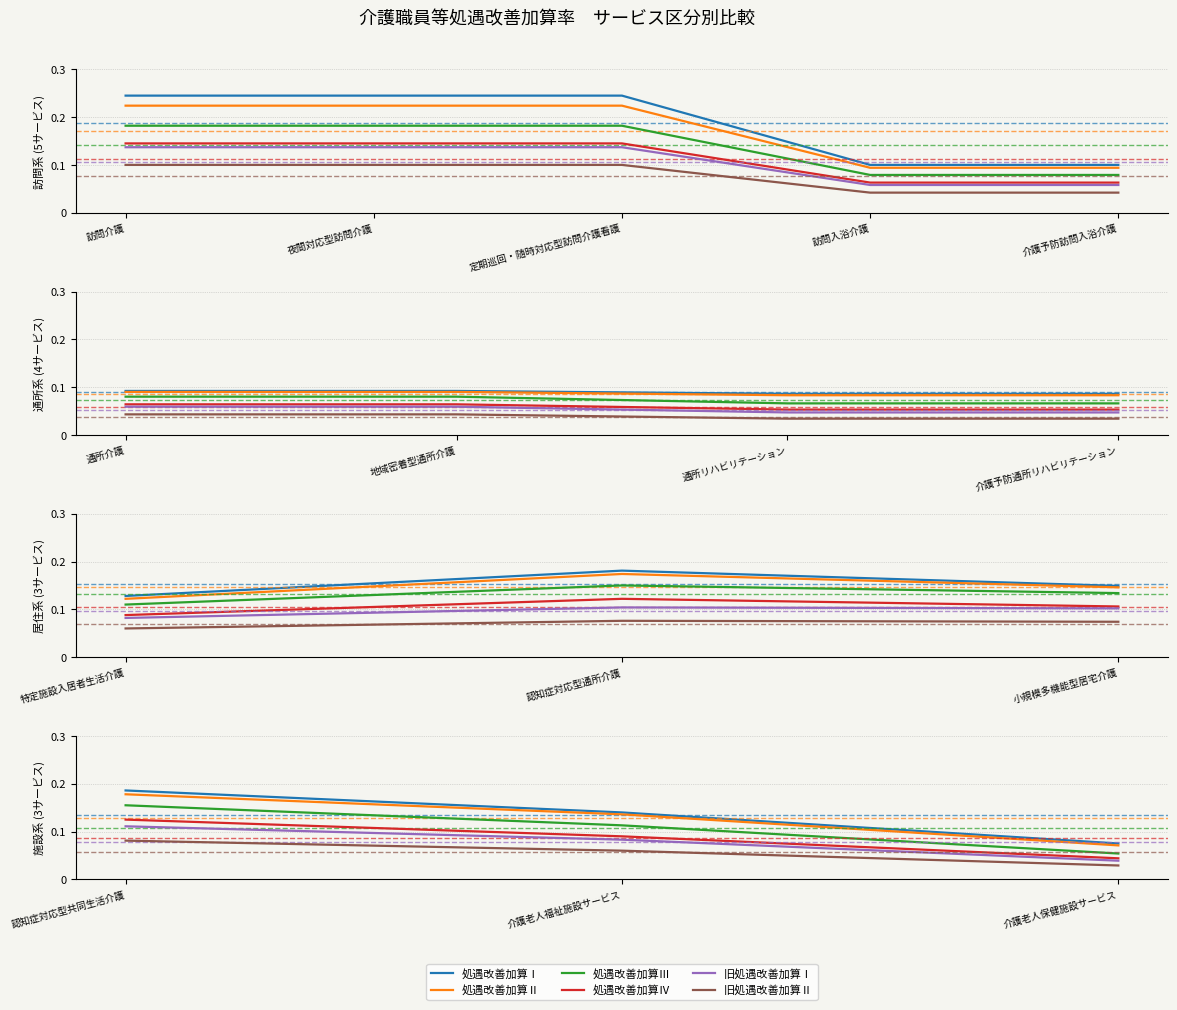

At which category is the sum across all series the highest?

認知症対応型共同生活介護